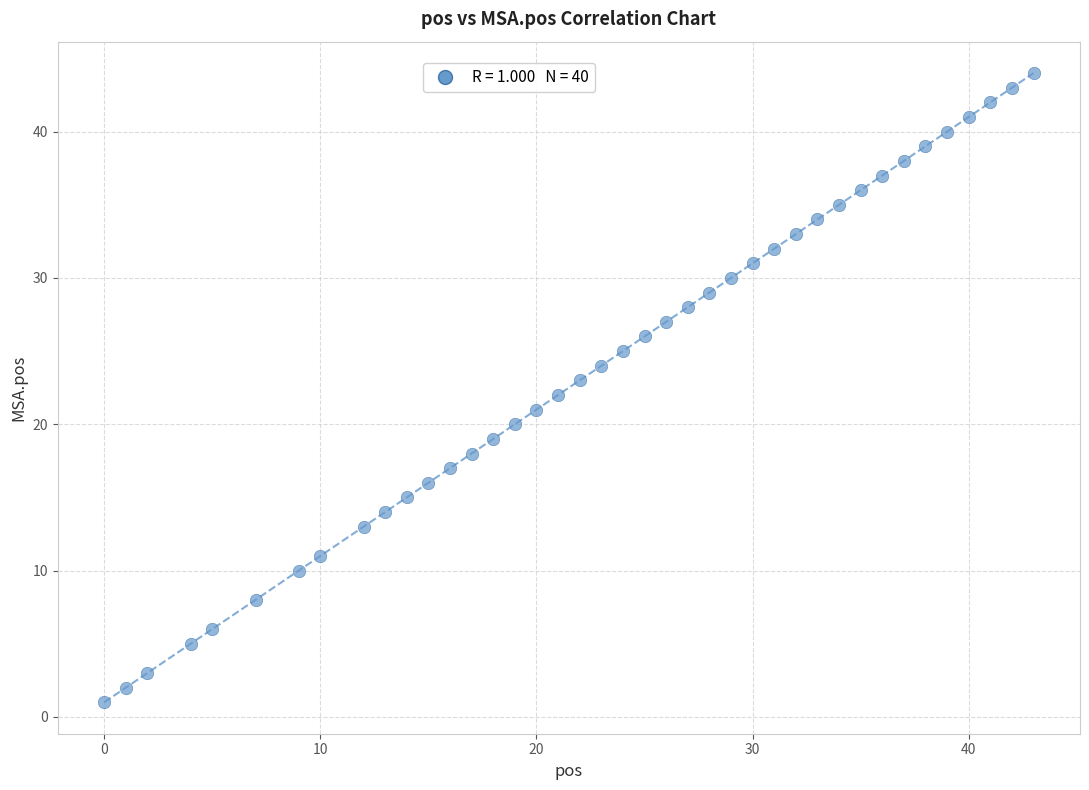

What is the range of Y values (max minus min)?

43